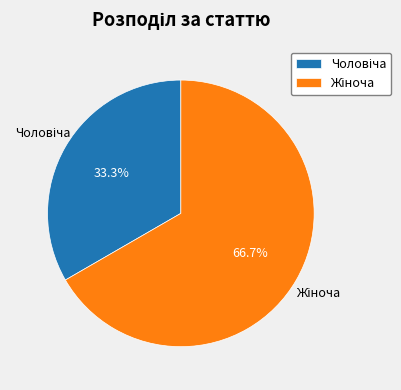

Does any single category account for the majority?

Yes